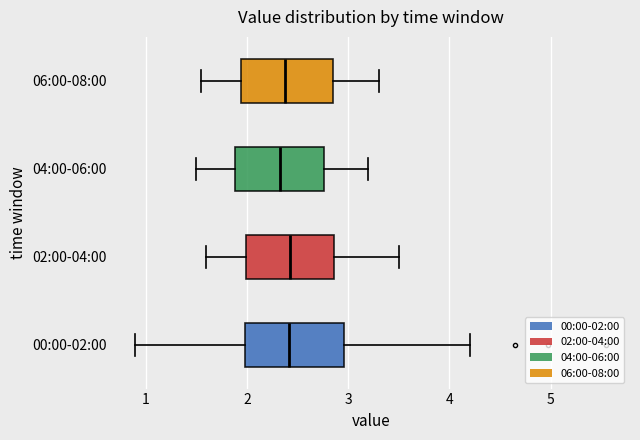

Reading bottom to top, transcribe this box plot: for each box, give where its median line is, the range the box spans, and where its two whiskers end, as read against the x-axis. The values are not printed on the chart, so give them approximately, as read against the axis.

00:00-02:00: median 2.4, box 2.0 to 3.0, whiskers 0.9 to 4.2
02:00-04:00: median 2.4, box 2.0 to 2.9, whiskers 1.6 to 3.5
04:00-06:00: median 2.3, box 1.9 to 2.8, whiskers 1.5 to 3.2
06:00-08:00: median 2.4, box 1.9 to 2.9, whiskers 1.6 to 3.3